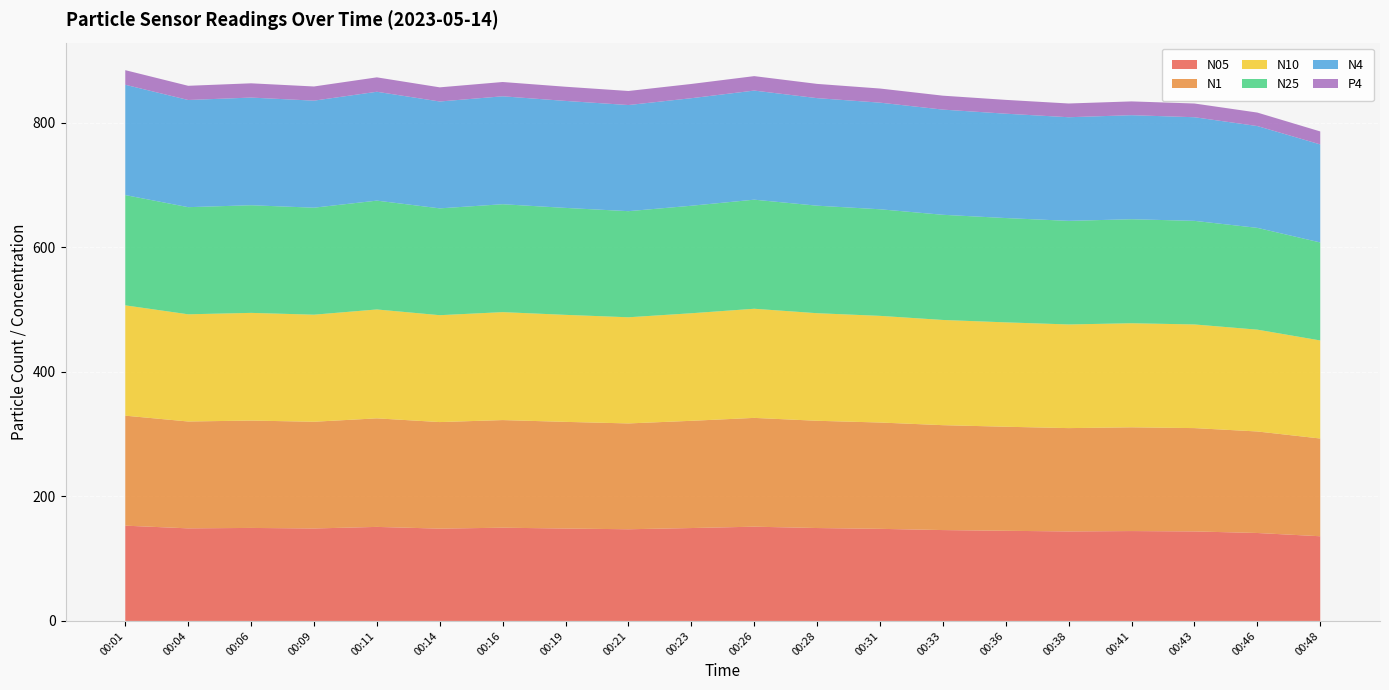

Reading left to right, extract all data points from this chart.

N05: 153.1	148.7	149.4	148.5	151.1	148.3	149.8	148.4	147.3	149.2	151.4	149.2	147.9	146.0	144.8	143.8	144.4	143.8	141.3	136.0
N1: 176.7	171.6	172.4	171.4	174.3	171.2	172.9	171.3	170.0	172.2	174.8	172.3	170.8	168.5	167.1	166.0	166.6	166.0	163.1	157.0
N10: 177.2	172.2	173.0	172.0	174.9	171.7	173.4	171.9	170.5	172.8	175.3	172.8	171.3	169.0	167.7	166.5	167.2	166.5	163.6	157.5
N25: 177.1	172.1	172.9	171.9	174.8	171.6	173.3	171.8	170.4	172.7	175.2	172.7	171.2	168.9	167.6	166.4	167.1	166.4	163.5	157.4
N4: 177.2	172.1	172.9	171.9	174.9	171.6	173.4	171.8	170.5	172.7	175.2	172.8	171.3	169.0	167.6	166.4	167.1	166.4	163.5	157.5
P4: 23.5	22.8	22.9	22.8	23.2	22.7	23.0	22.8	22.6	22.9	23.2	22.9	22.7	22.4	22.2	22.1	22.1	22.1	21.7	20.9